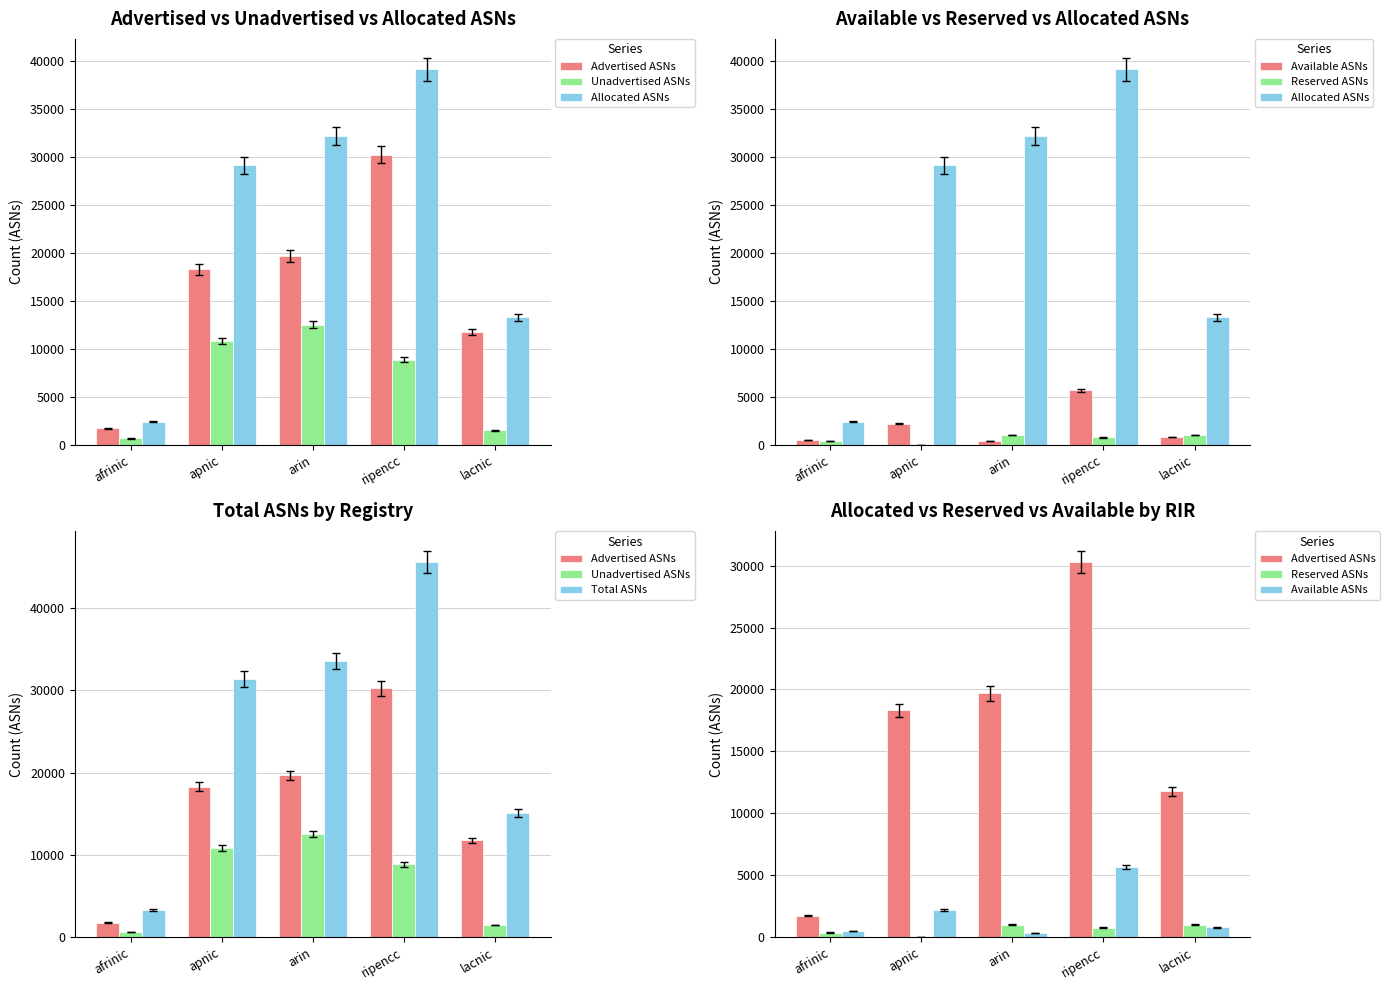

True or false: Advertised ASNs has a value of 40467 at ripencc.

False